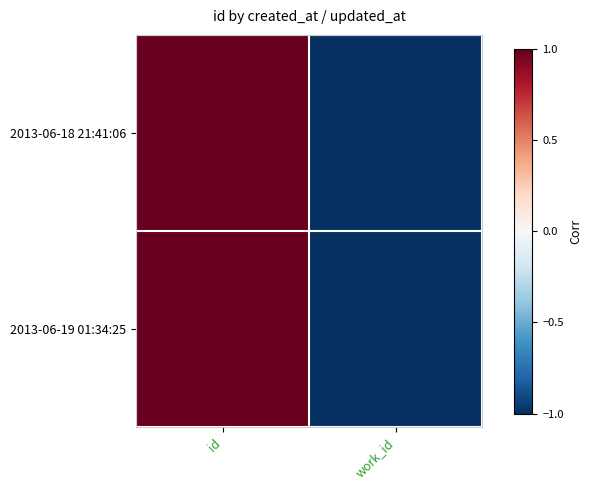

How many categories are shown in the chart?

2